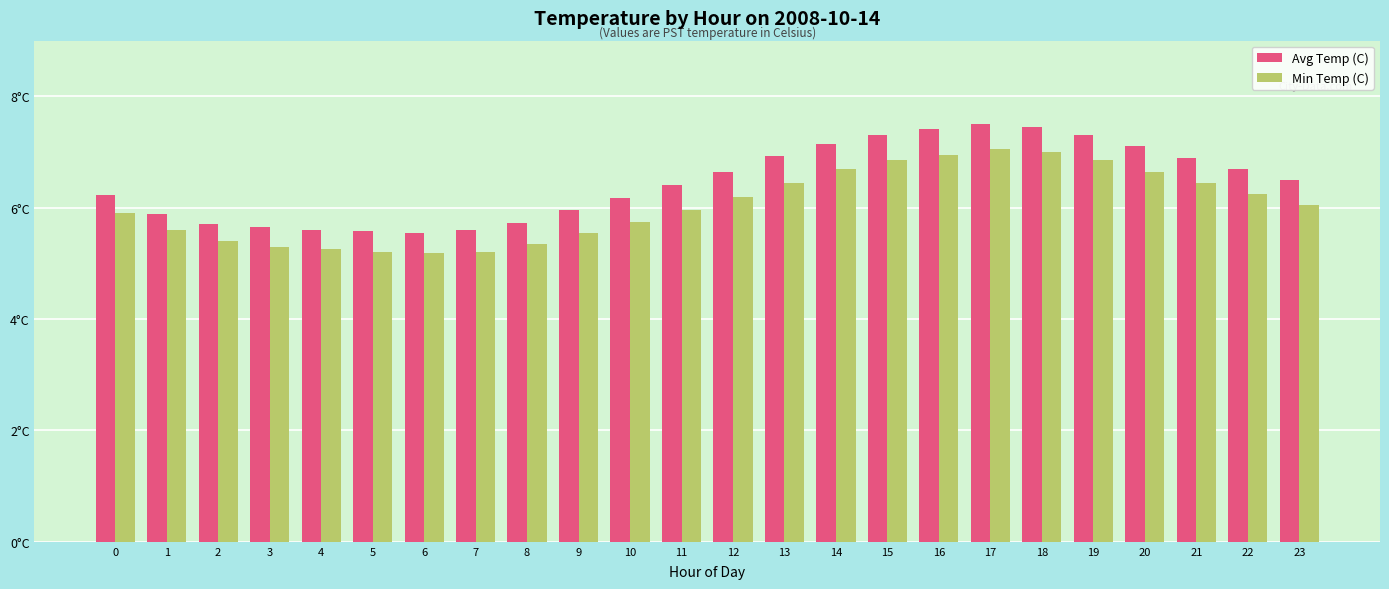

What are all the series names shown in the legend?

Avg Temp (C), Min Temp (C)